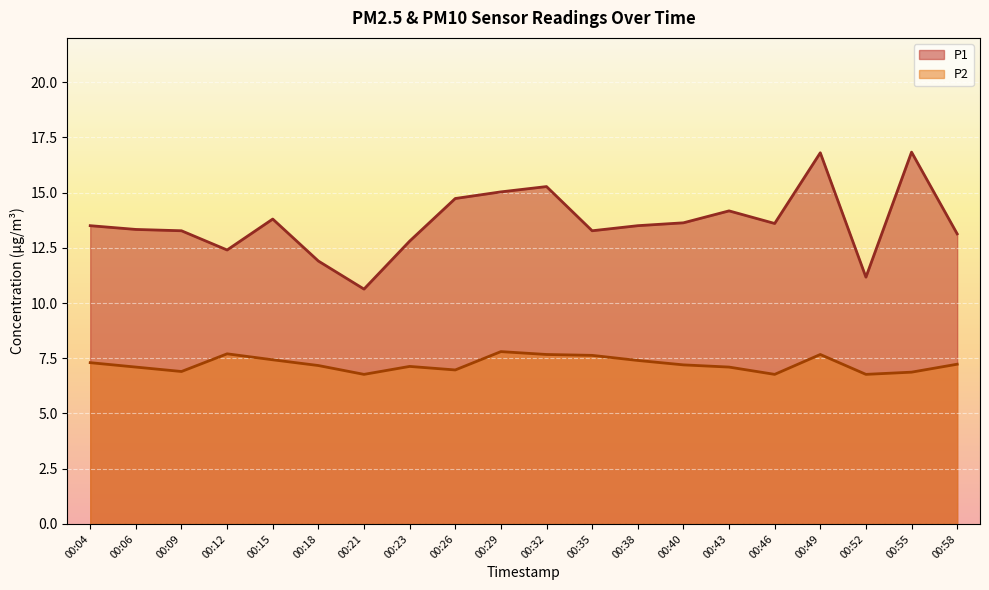

What are all the series names shown in the legend?

P1, P2